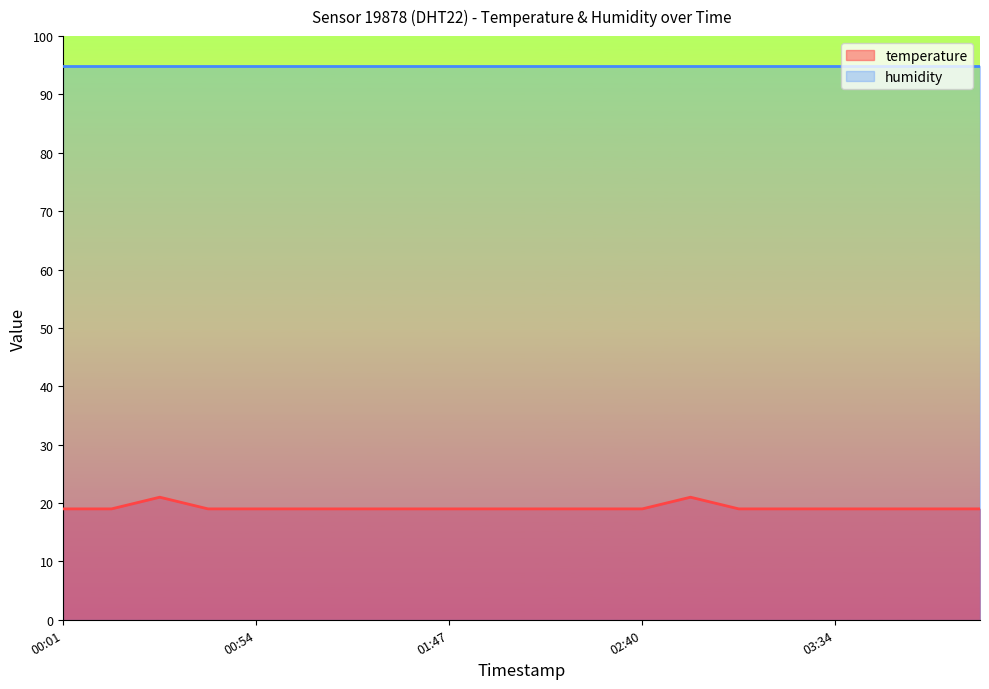

What is the minimum value shown in the chart?

19.0